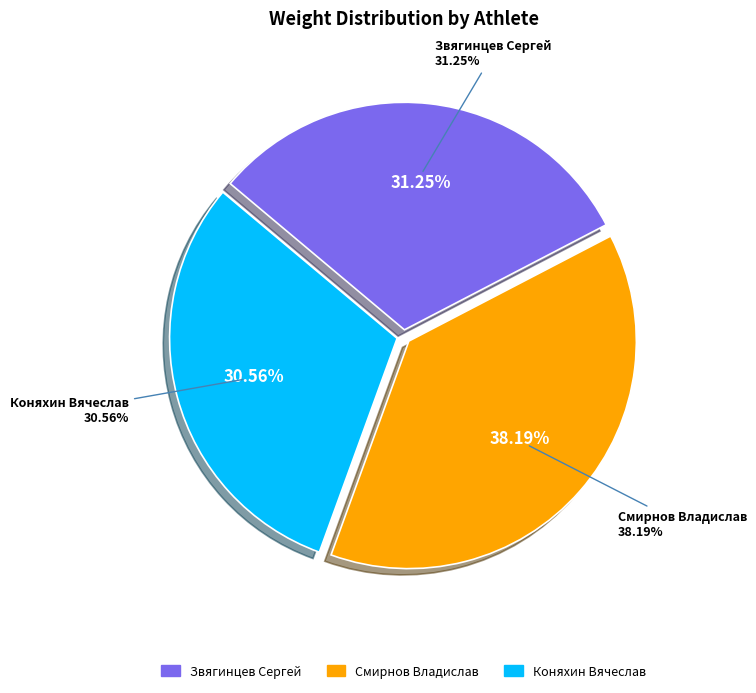

What is the largest slice in the pie chart?

Смирнов Владислав